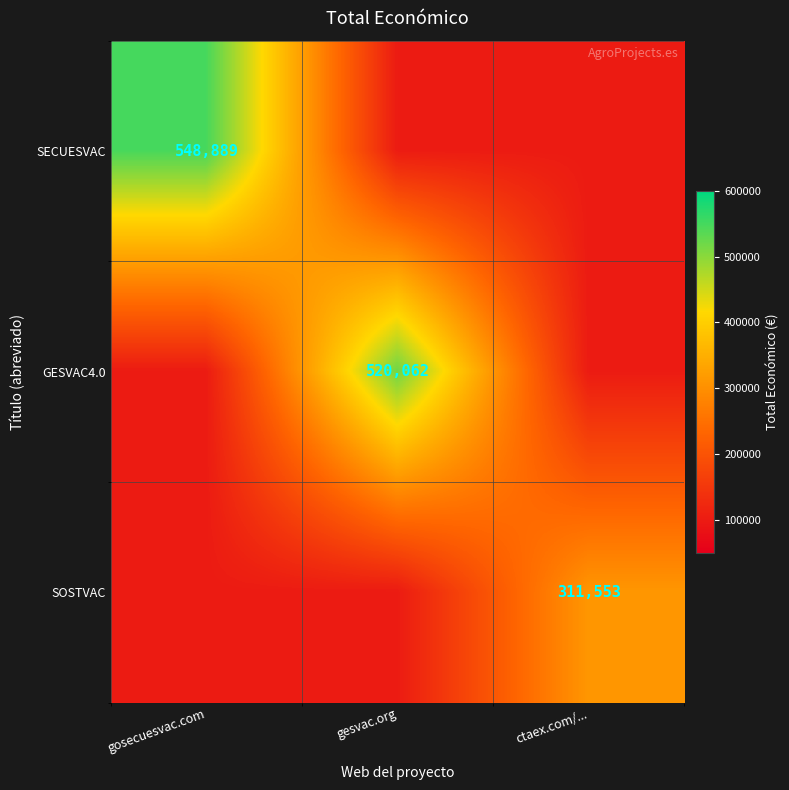

Which category has the lowest value across all series?

gesvac.org